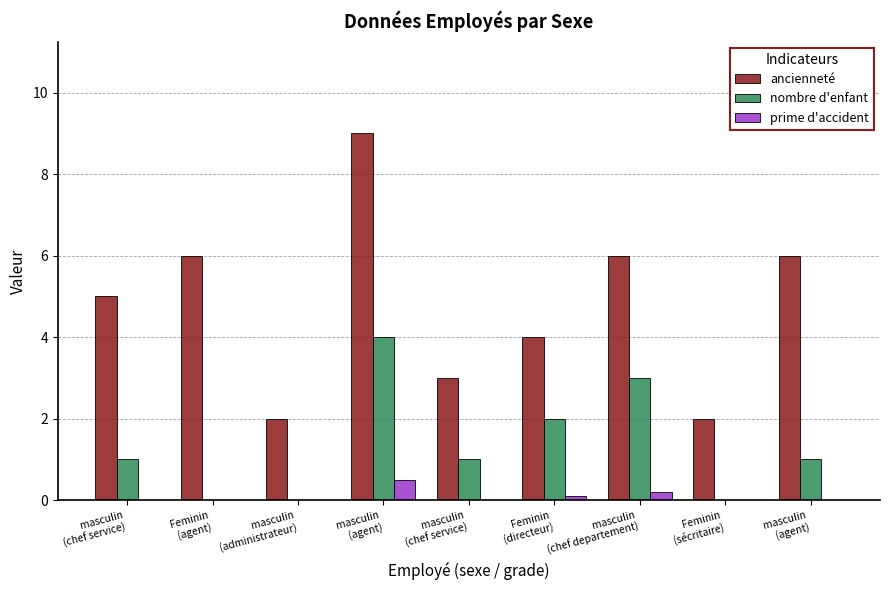

How many distinct data groups are displayed?

3